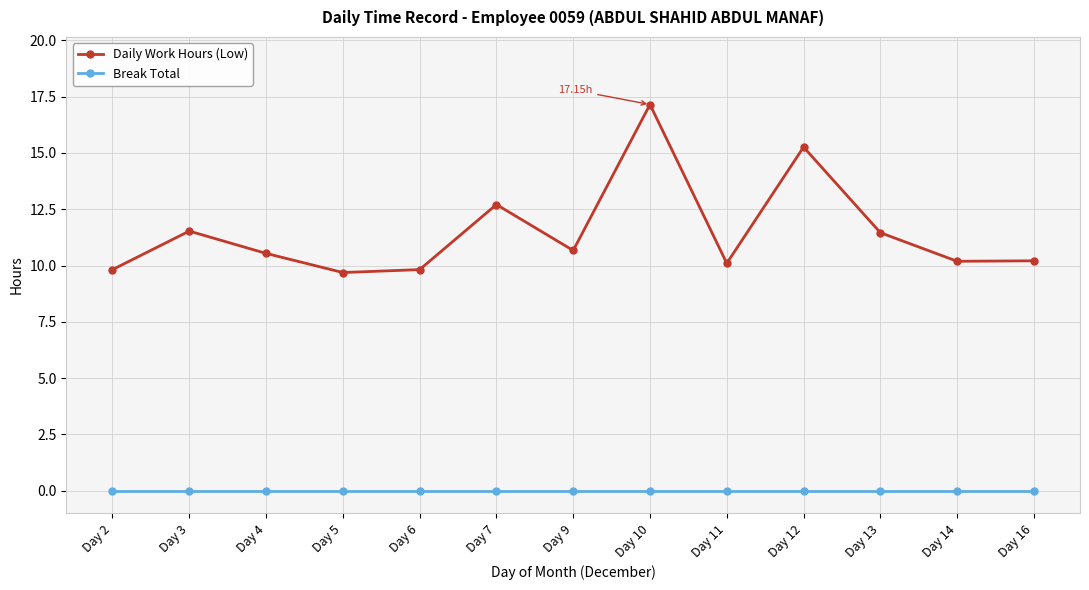

Which series has the widest spread of values?

Daily Work Hours (Low)